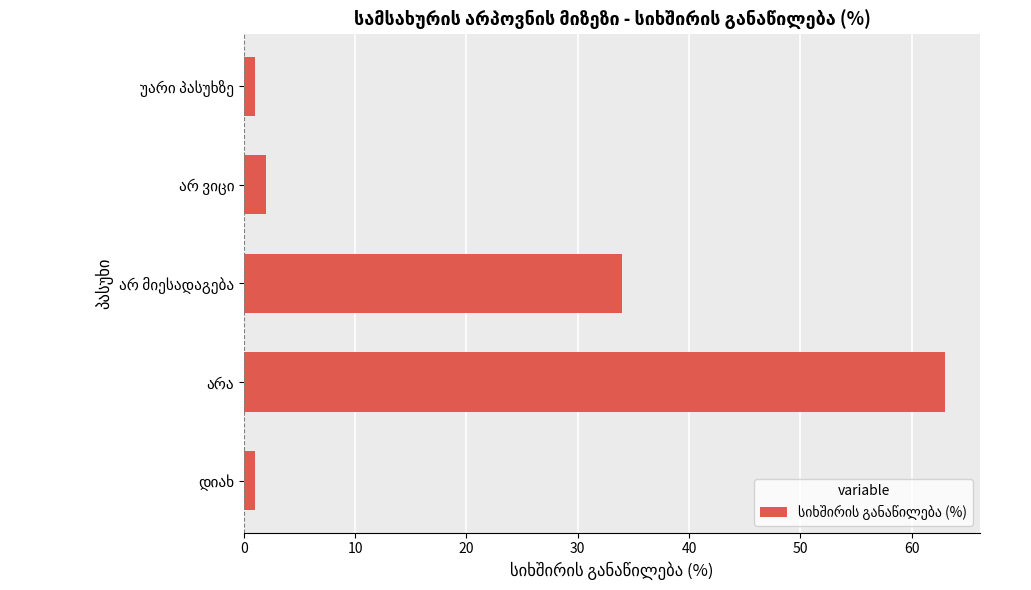

What is the sum of all values?

101